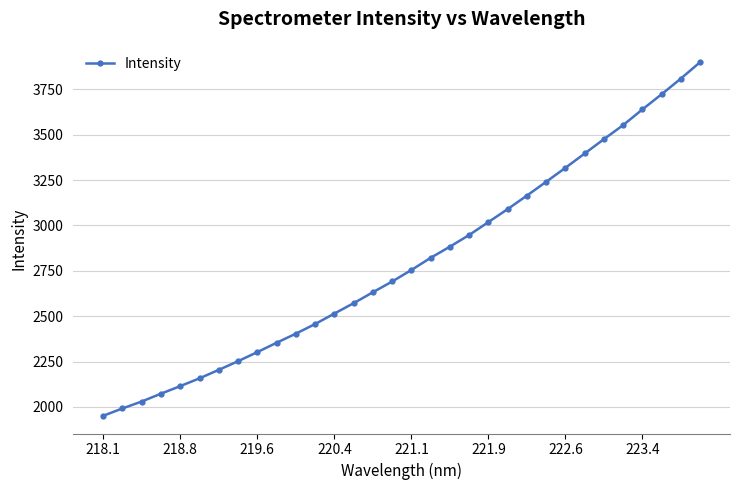

True or false: there are more than 2 points higher than both neighbors.

False